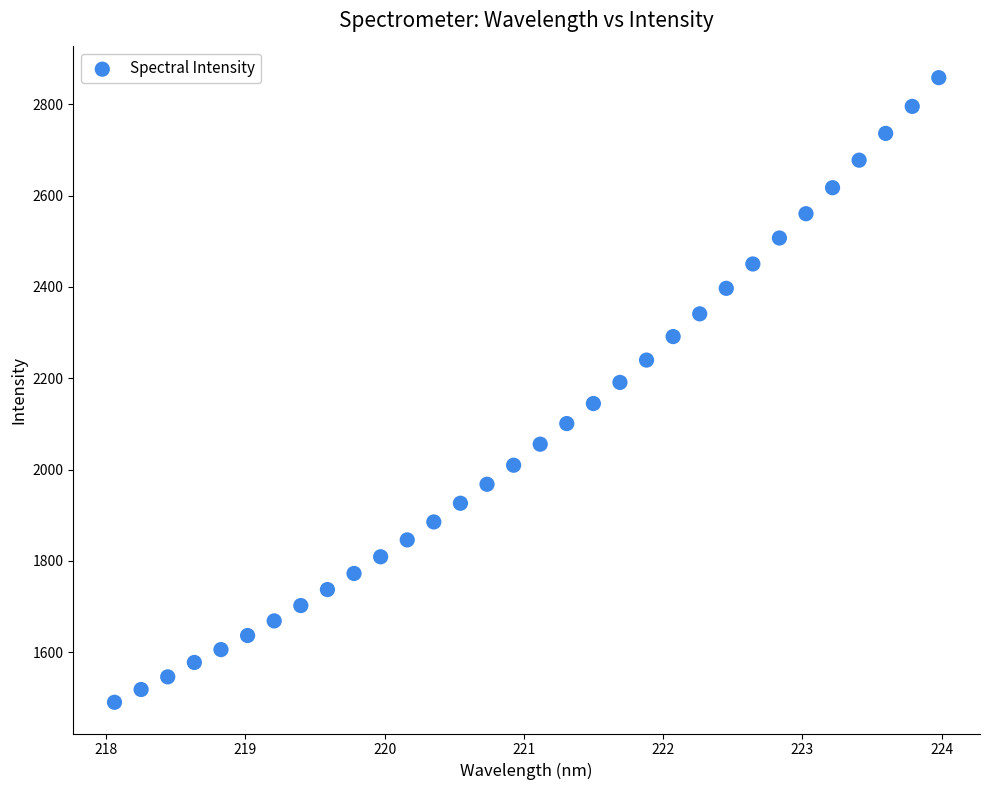

What is the range of Y values (max minus min)?

1367.8